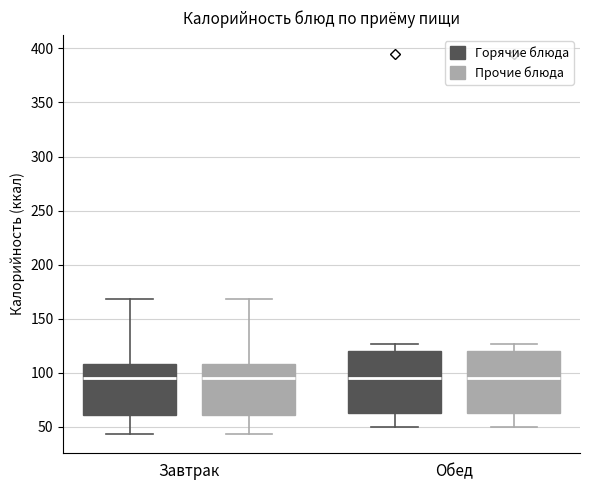

Where is the lower edge of the box for Обед (Прочие блюда) on the y-axis? The values are not printed on the chart, so give them approximately, as read against the axis.

60